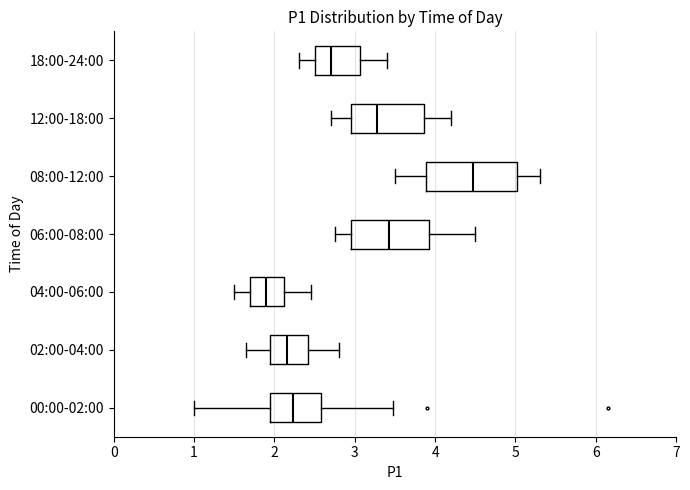

Which box is the widest, from its left edge to its right edge?

08:00-12:00